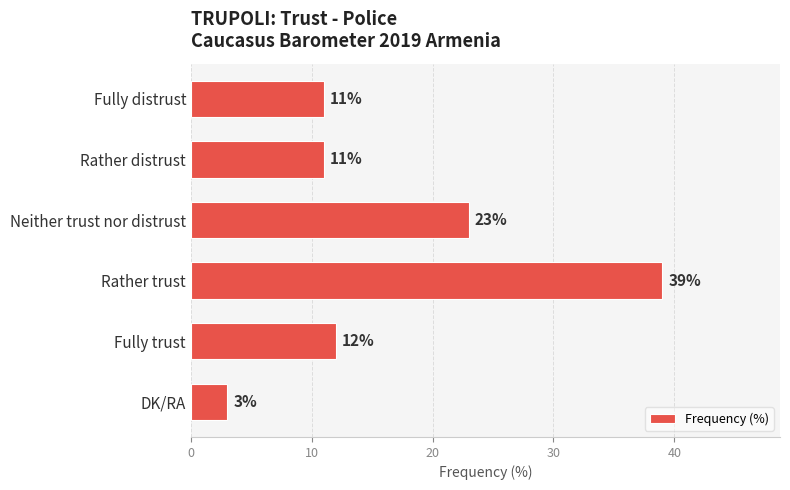

Which label corresponds to the smallest value in the chart?

DK/RA